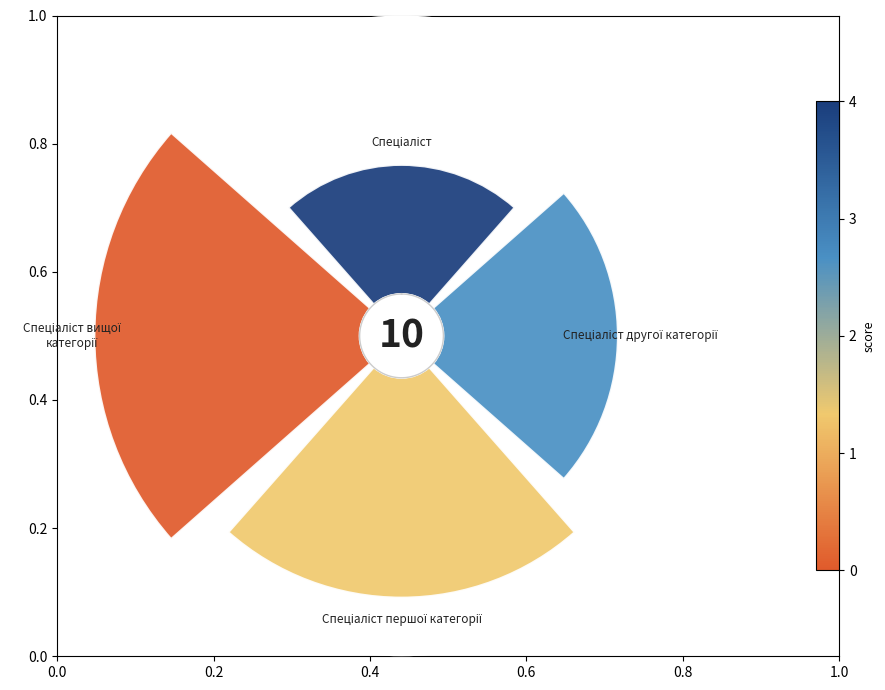

To the nearest percent, what is the difference between the Спеціаліст вищої категорії and Спеціаліст першої категорії slice percentages?

6%